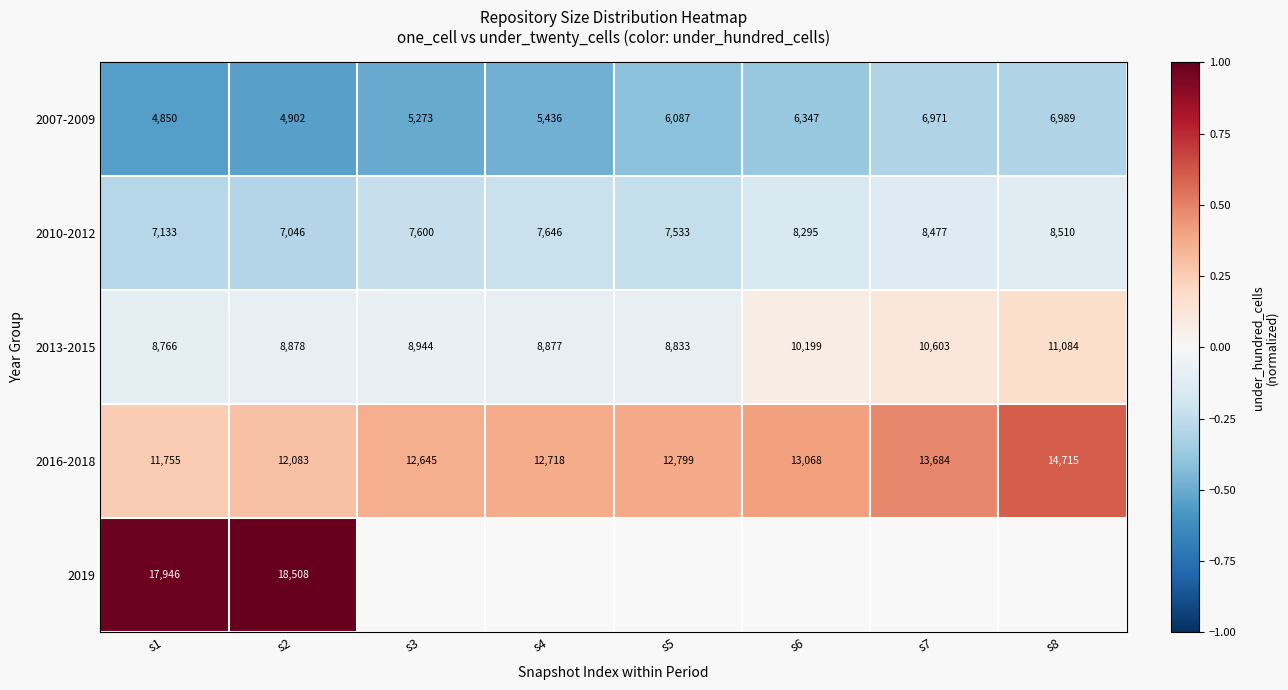

Is it true that 2016-2018 equals 0.2 at s6?

False